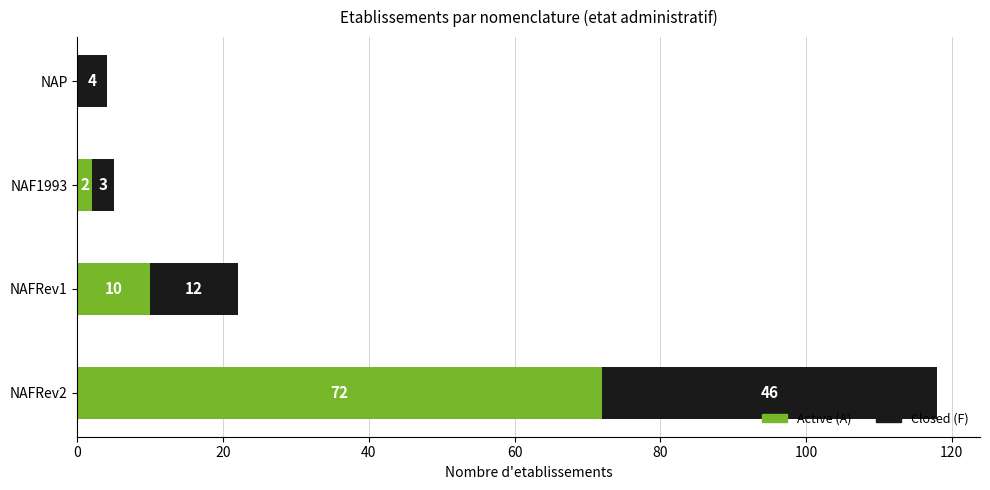

At which category is the sum across all series the highest?

NAFRev2